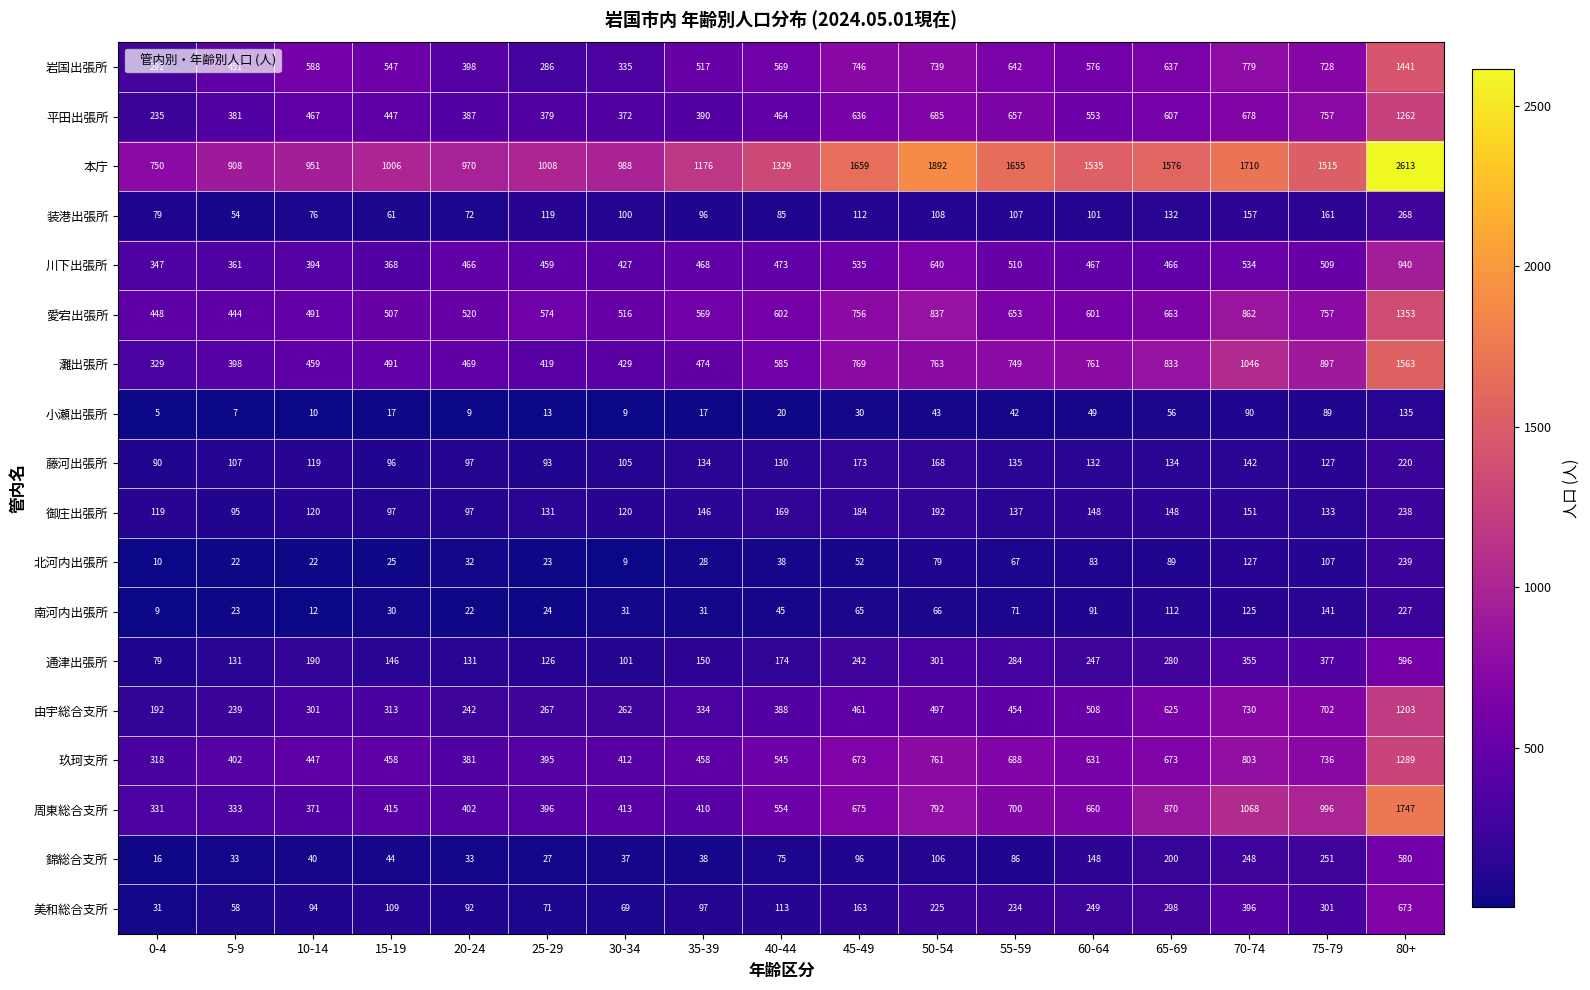

True or false: 平田出張所 has a value of 381 at 5-9.

True